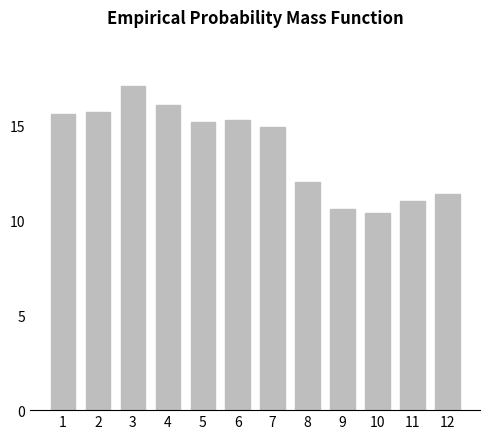

What is the sum of all values?

165.3